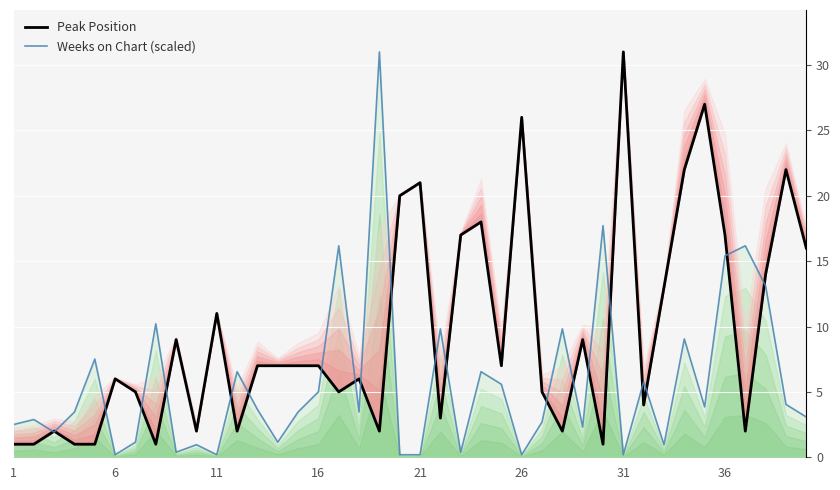

What is the difference between the maximum and minimum values in the Weeks on Chart (scaled) series?

30.8